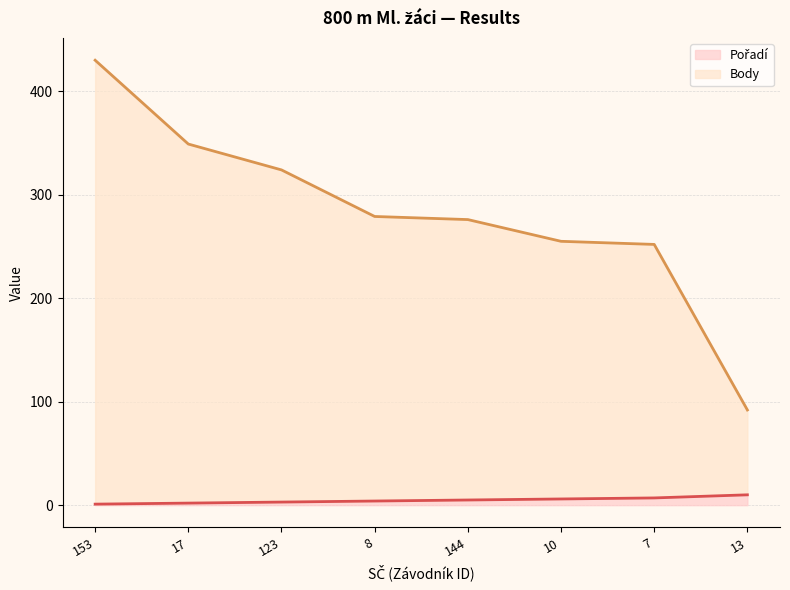

True or false: Pořadí (line) and Body (line) intersect in this chart.

False